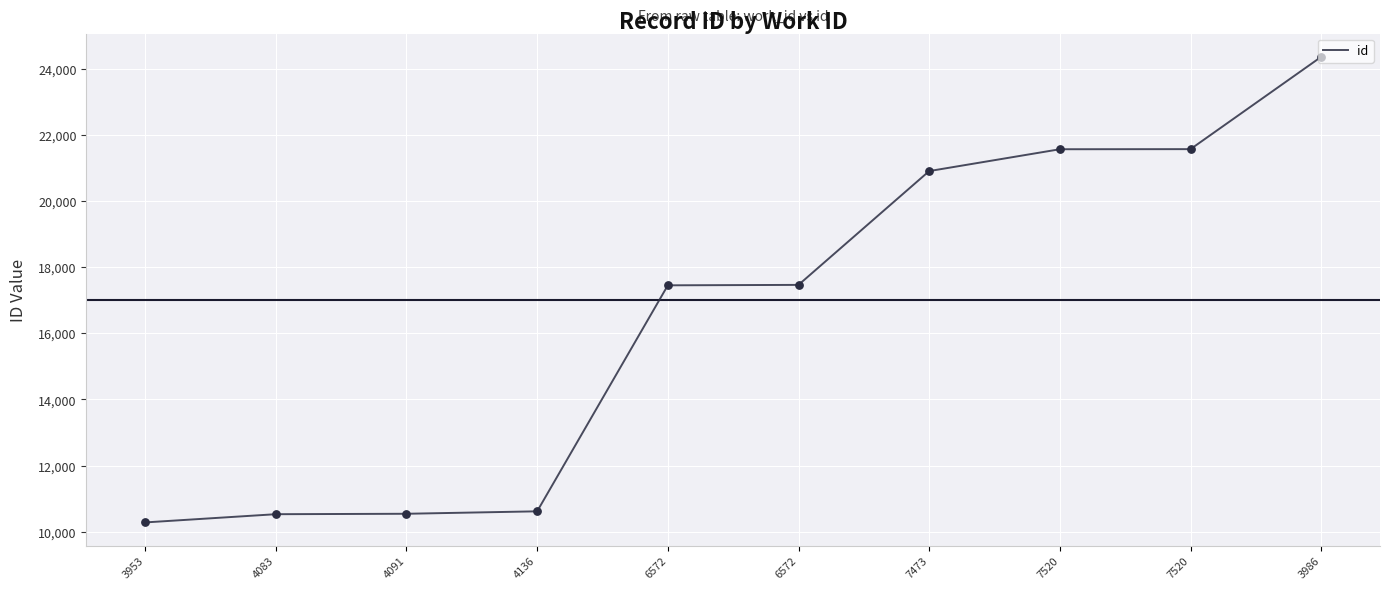

Which has a higher value, 3953 or 3986?

3986